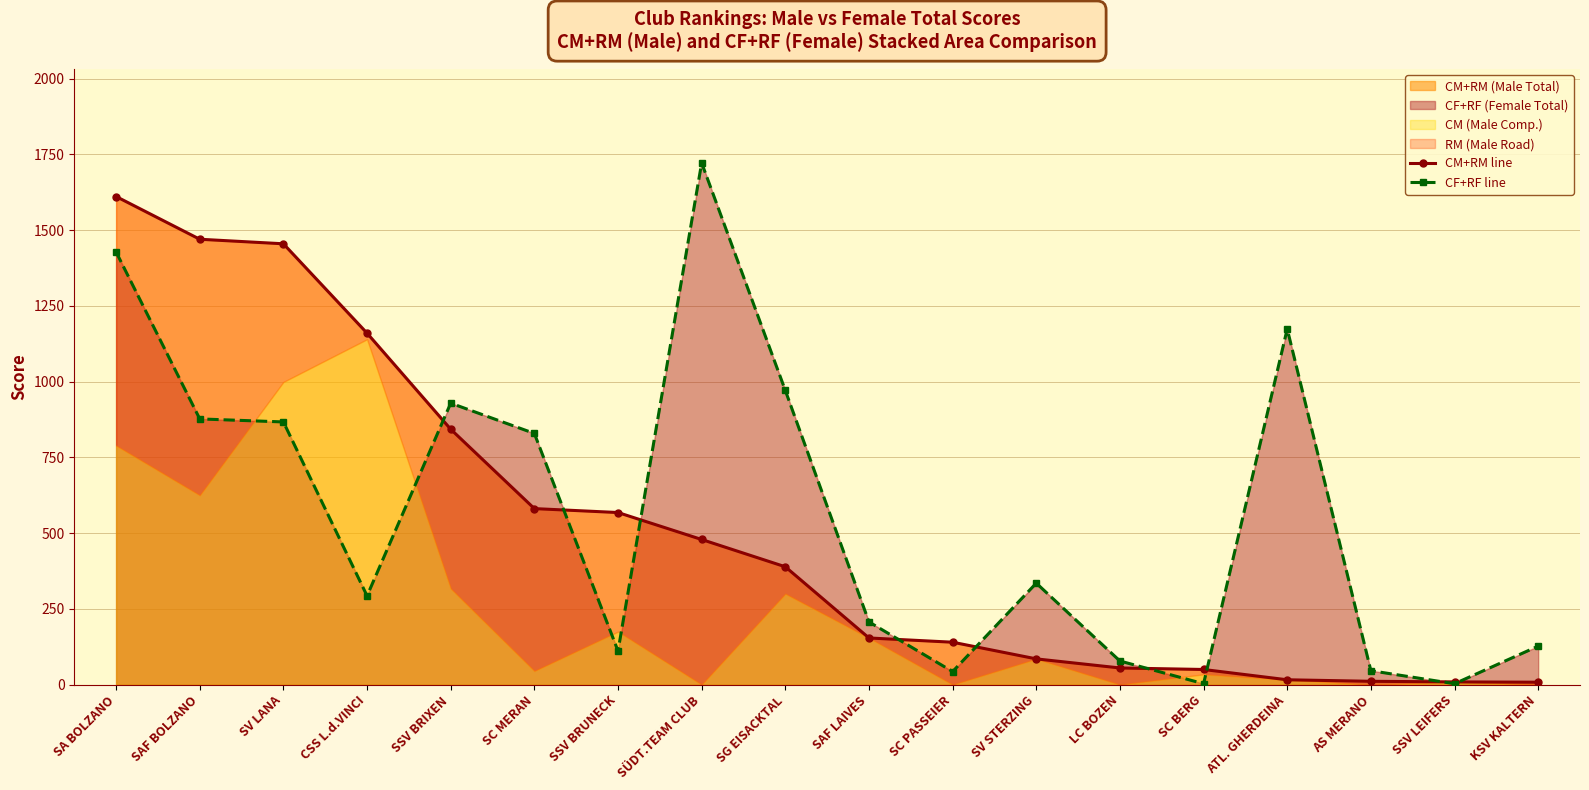

What is the difference between the maximum and second lowest values in the CF+RF line series?

1719